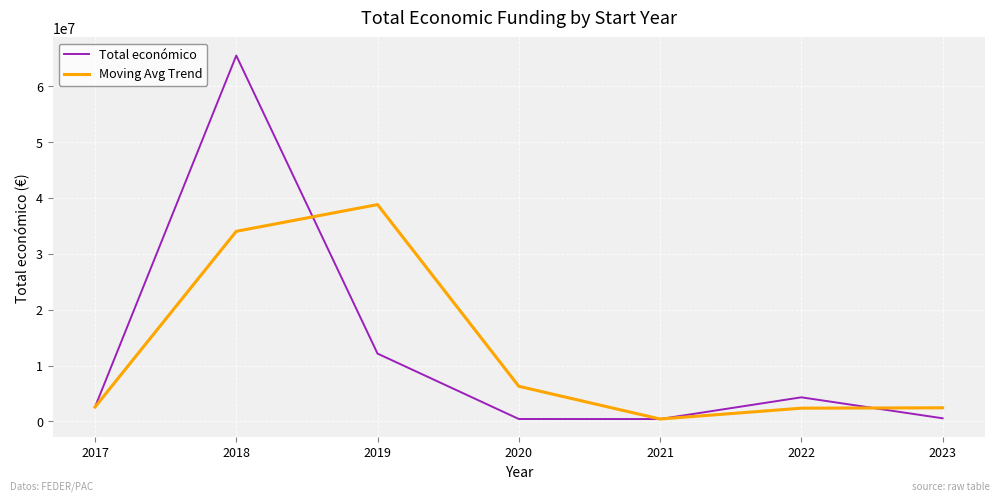

What is the sum of all Total económico values?

85971744.0